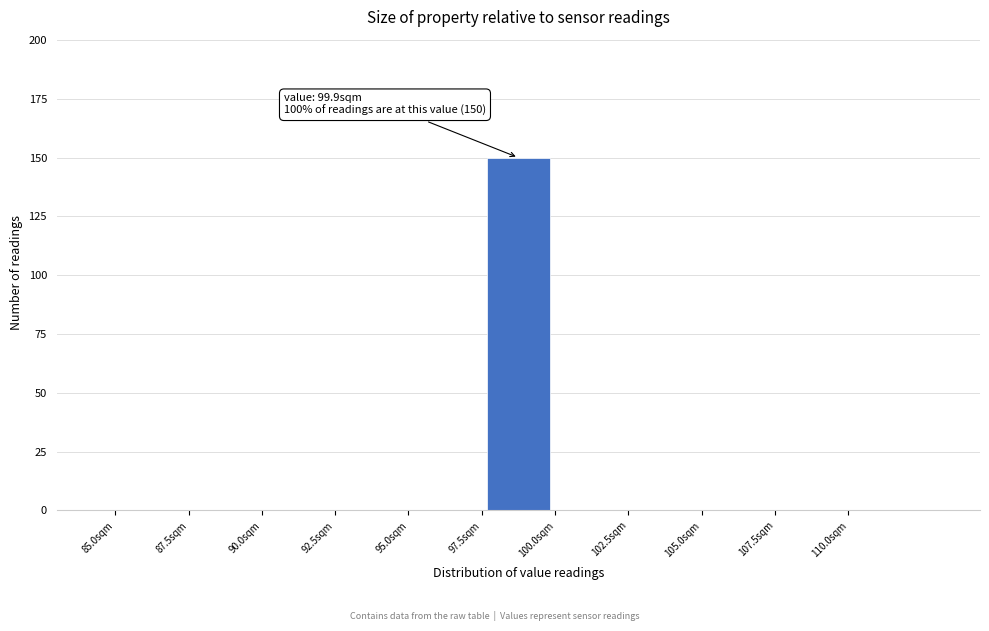

Which range on the x-axis has the tallest bar?

97.5 to 100.0